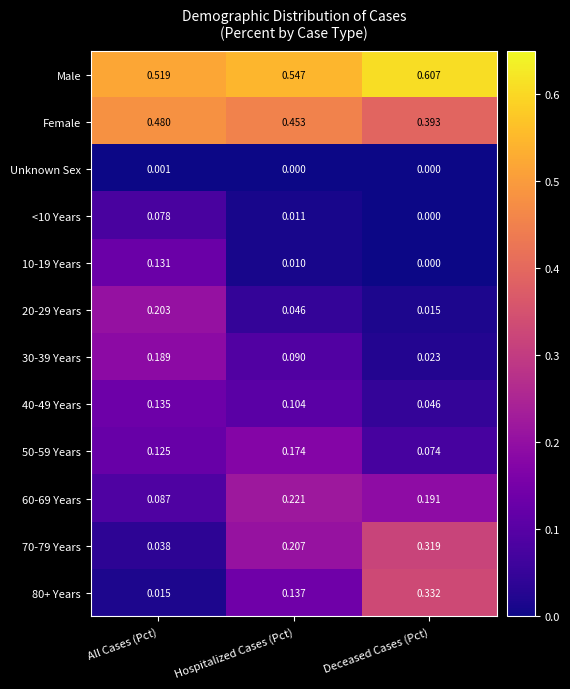

Which label corresponds to the largest value in the chart?

Deceased Cases (Pct)